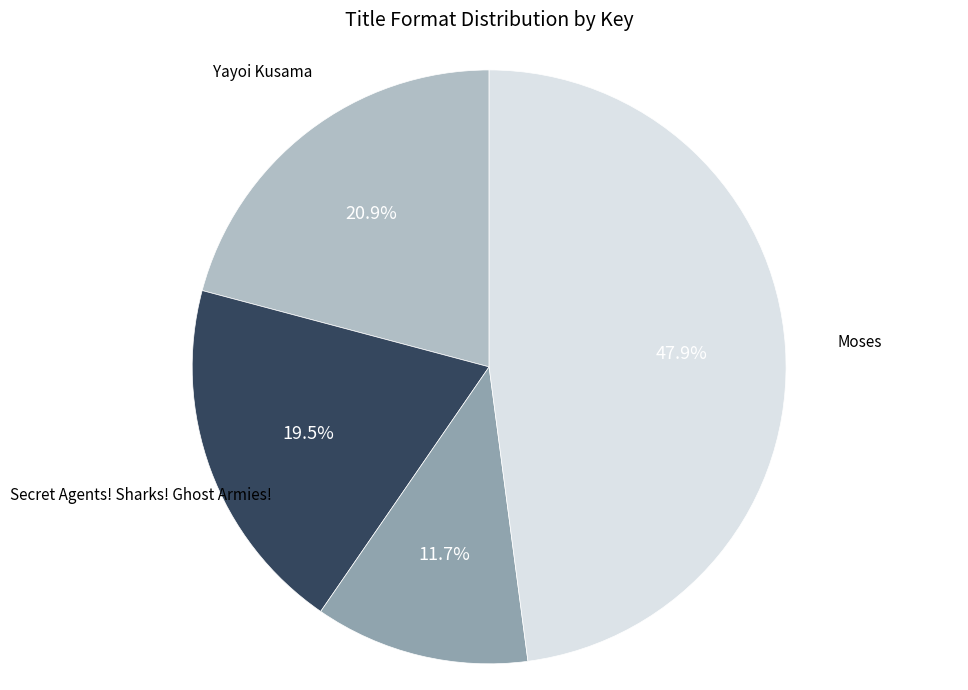

Count the number of slices in the pie.

4